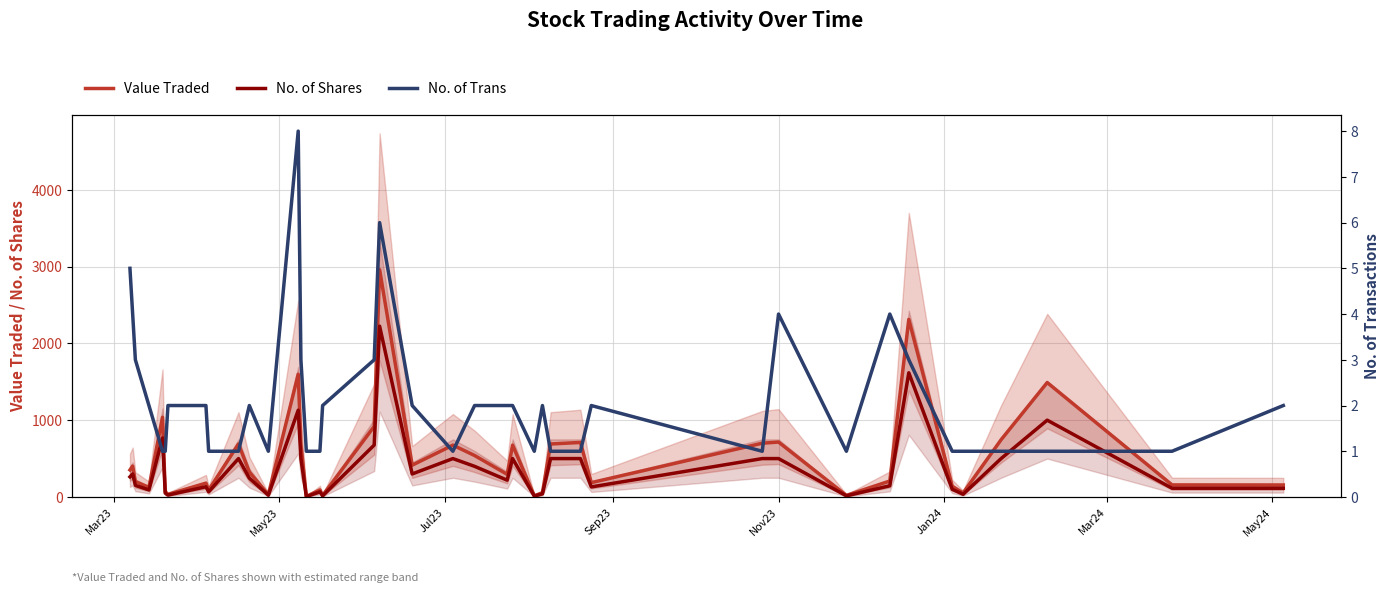

At how many categories does at least one series exceed 1728?

2